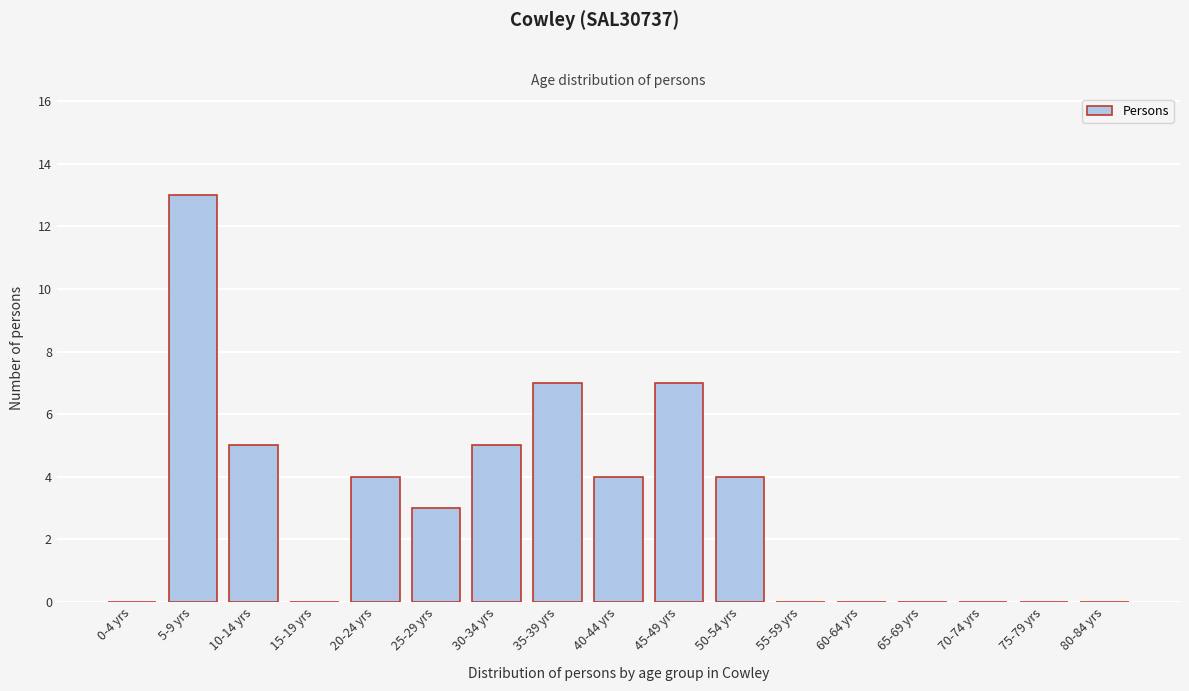

Reading left to right, transcribe all the data shown in this chart.

0-4 yrs=0	5-9 yrs=13	10-14 yrs=5	15-19 yrs=0	20-24 yrs=4	25-29 yrs=3	30-34 yrs=5	35-39 yrs=7	40-44 yrs=4	45-49 yrs=7	50-54 yrs=4	55-59 yrs=0	60-64 yrs=0	65-69 yrs=0	70-74 yrs=0	75-79 yrs=0	80-84 yrs=0